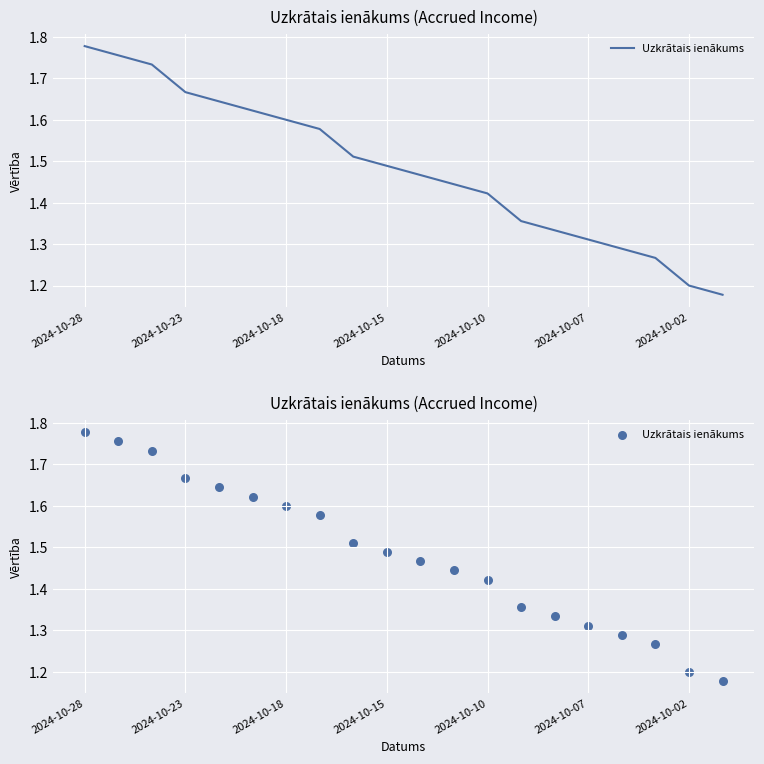

Which has a higher value, 18 or 16?

16